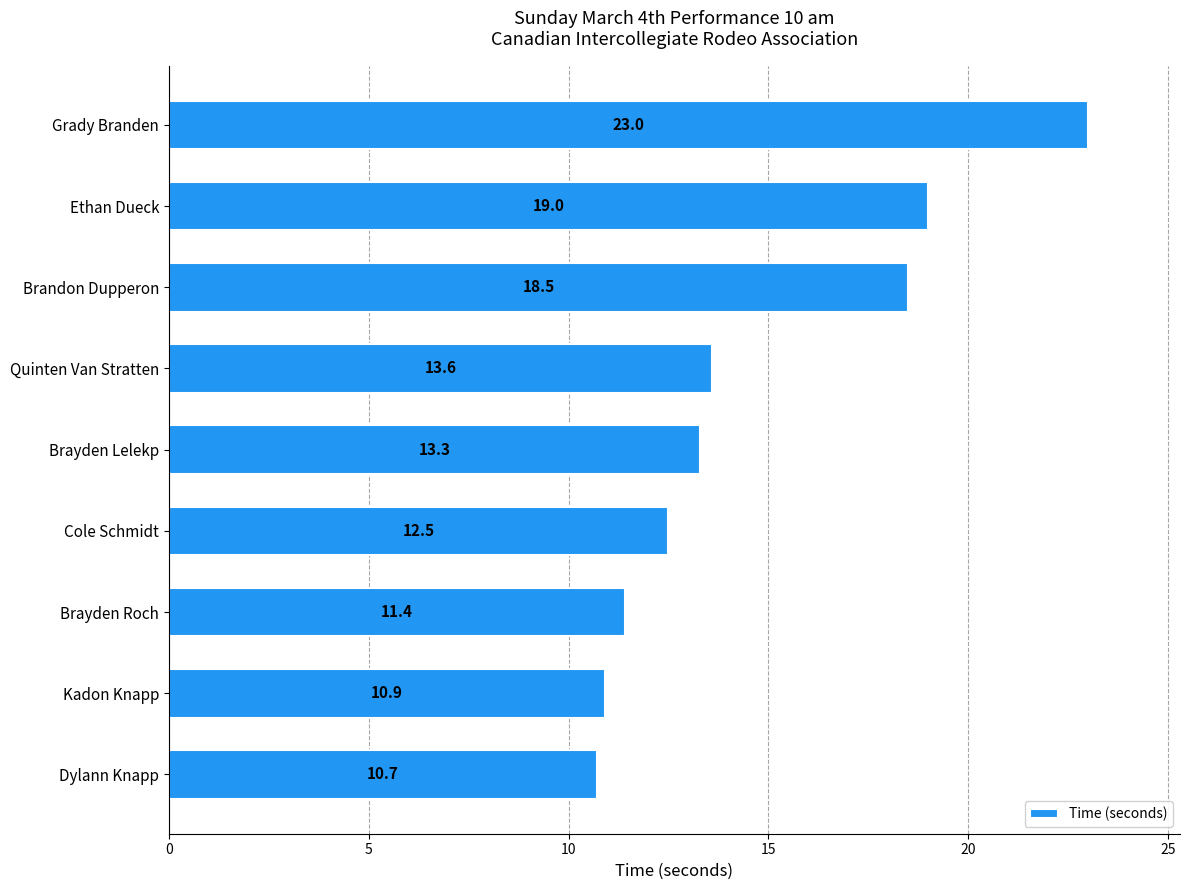

Which has a higher value, Quinten Van Stratten or Cole Schmidt?

Quinten Van Stratten